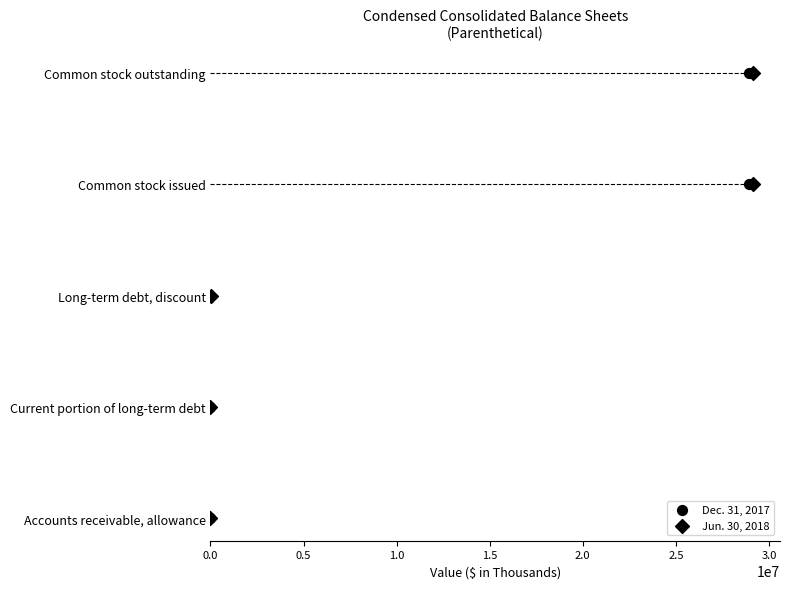

Which series has the widest spread of Y values?

Dec. 31, 2017